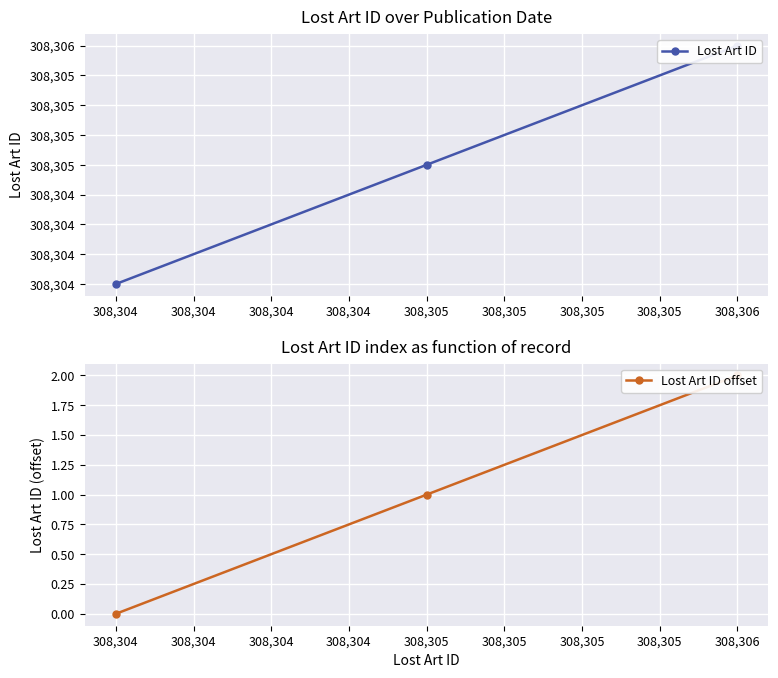

What is the average value of the Lost Art ID series?

308305